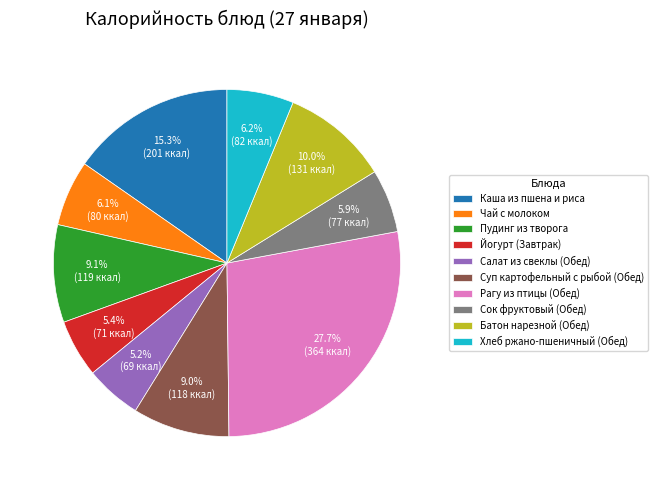

To the nearest percent, what is the average slice percentage?

10%